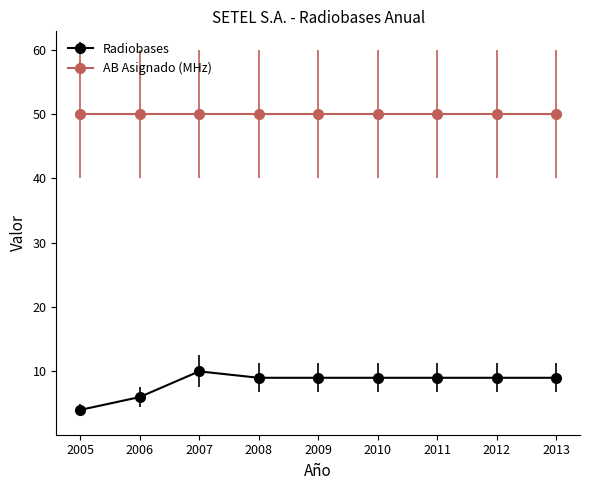

Which series has the widest spread of values?

Radiobases